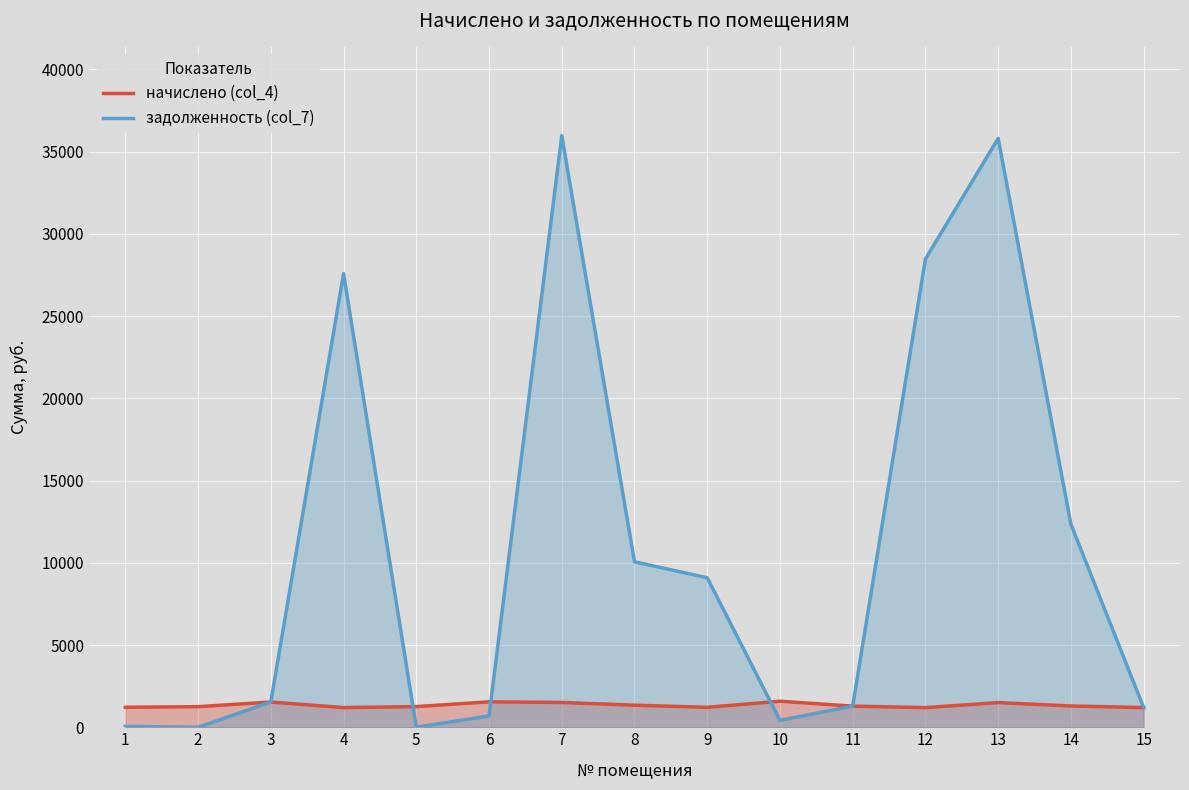

List the series in order of their peak value, highest first.

задолженность (col_7), начислено (col_4)